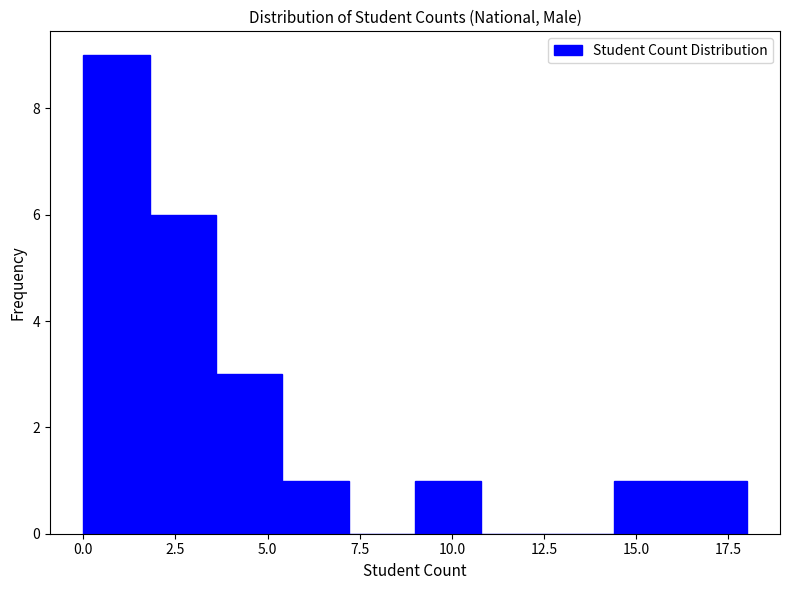

Around what value on the x-axis is the tallest bar? Give the approximate position of its centre, as read against the axis.

1.0